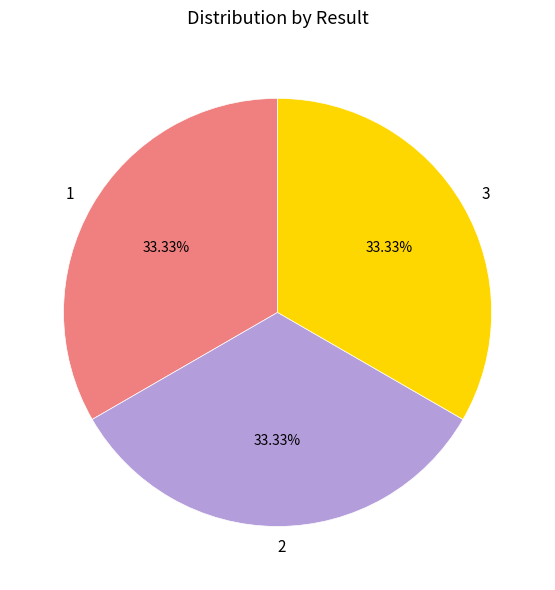

What is the ratio of the value at 1 to the value at 2?

1.0